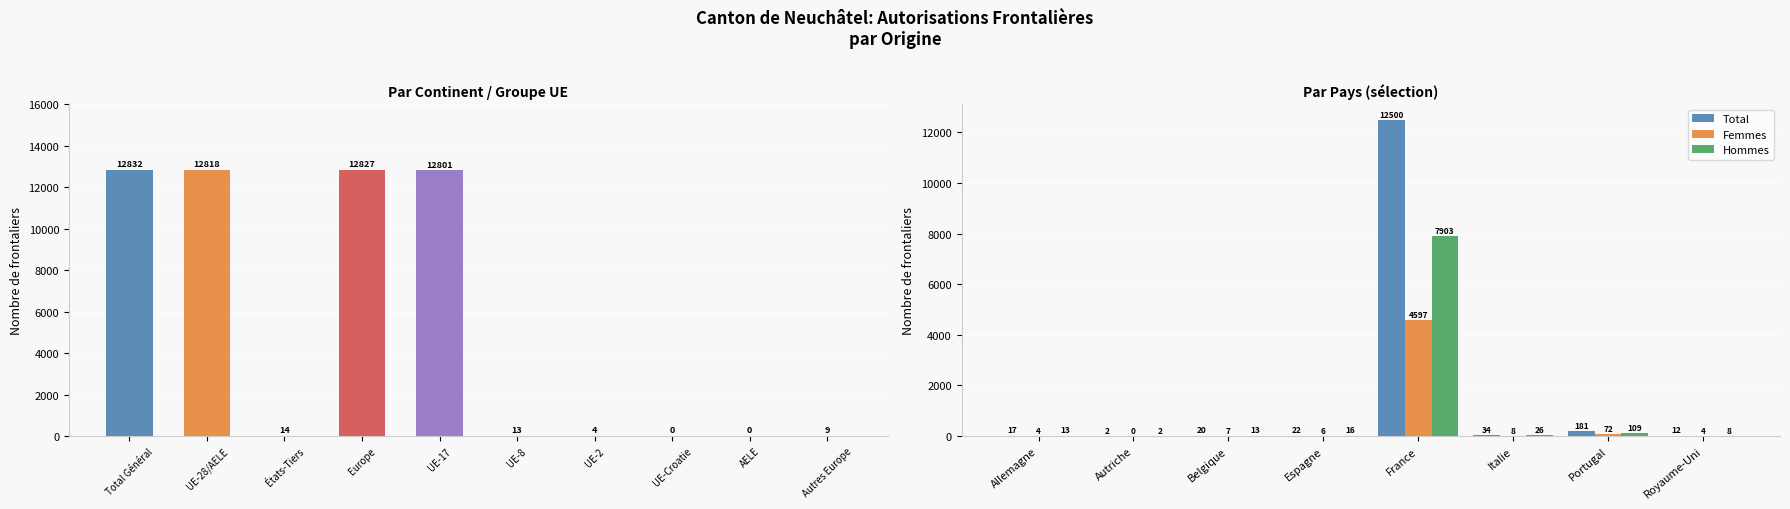

Are the bars grouped side by side (vs. stacked)?

Yes